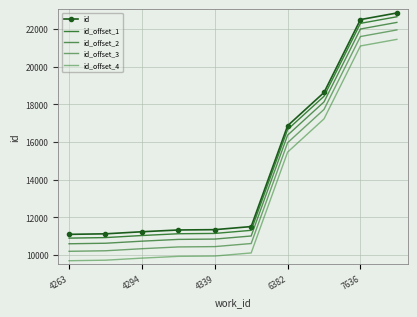

Which series has the largest total across all categories?

id